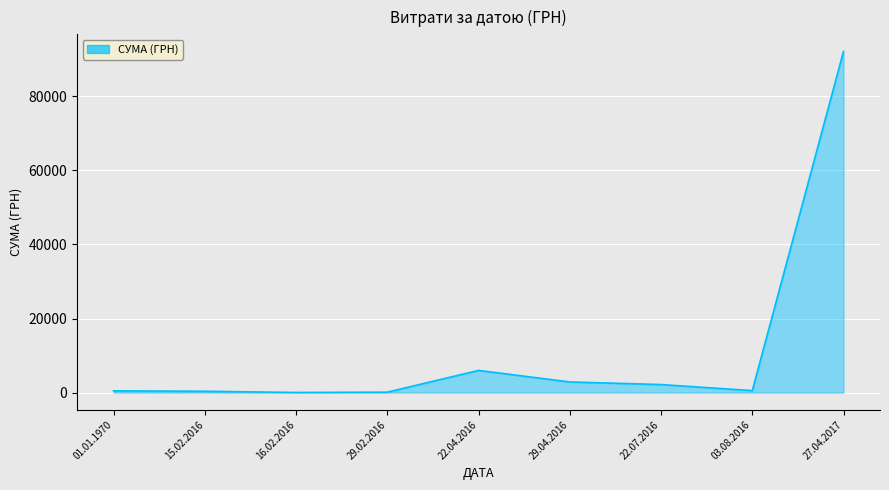

What is the maximum value shown in the chart?

92031.4